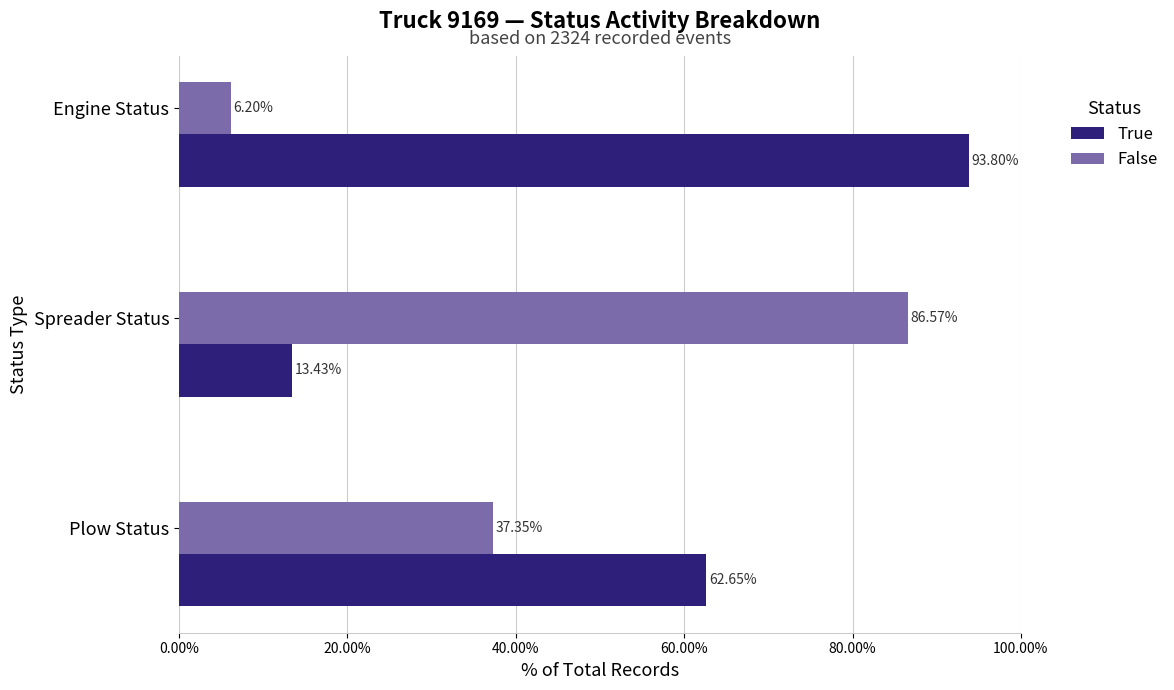

What is the maximum value for True?

93.8